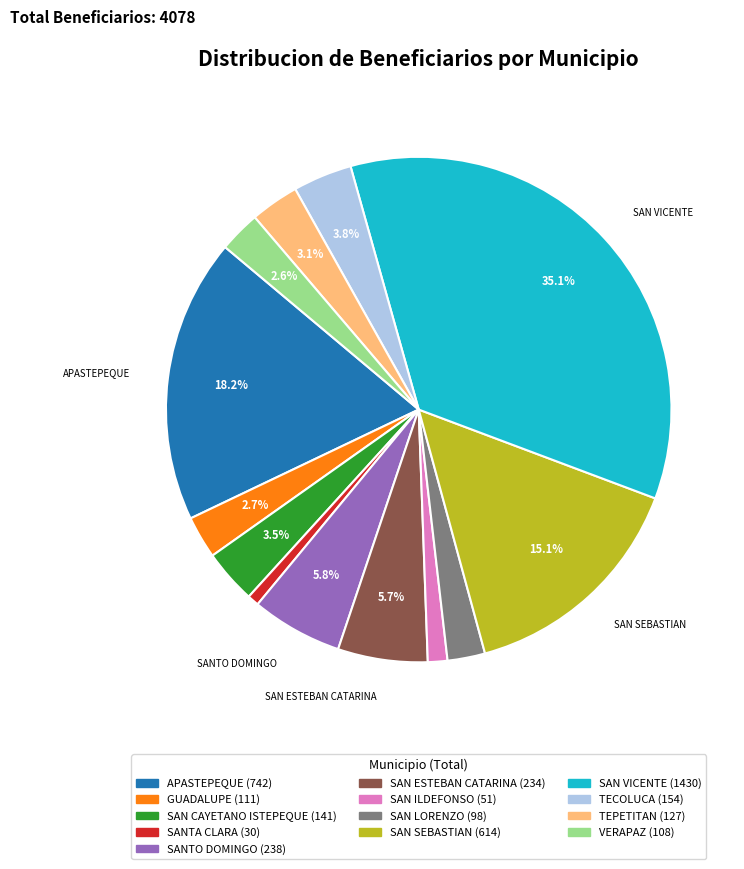

The SANTO DOMINGO slice represents 21% of the pie. True or false?

False